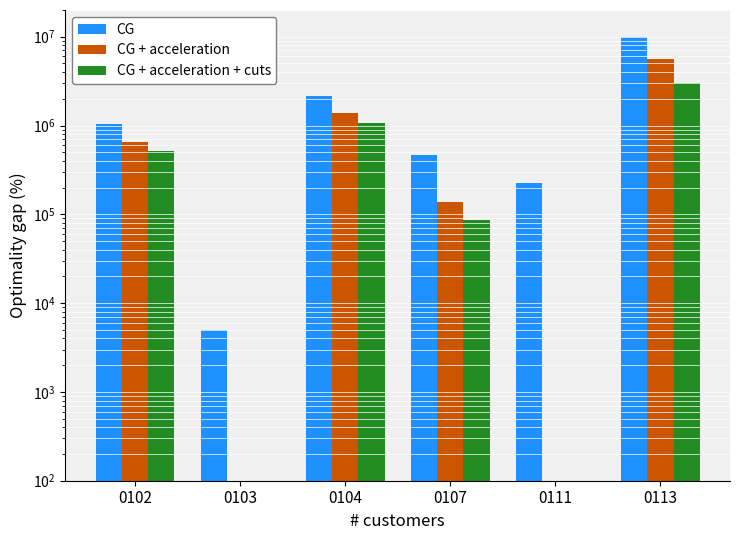

Where does the CG series first go above 1028900?

0104